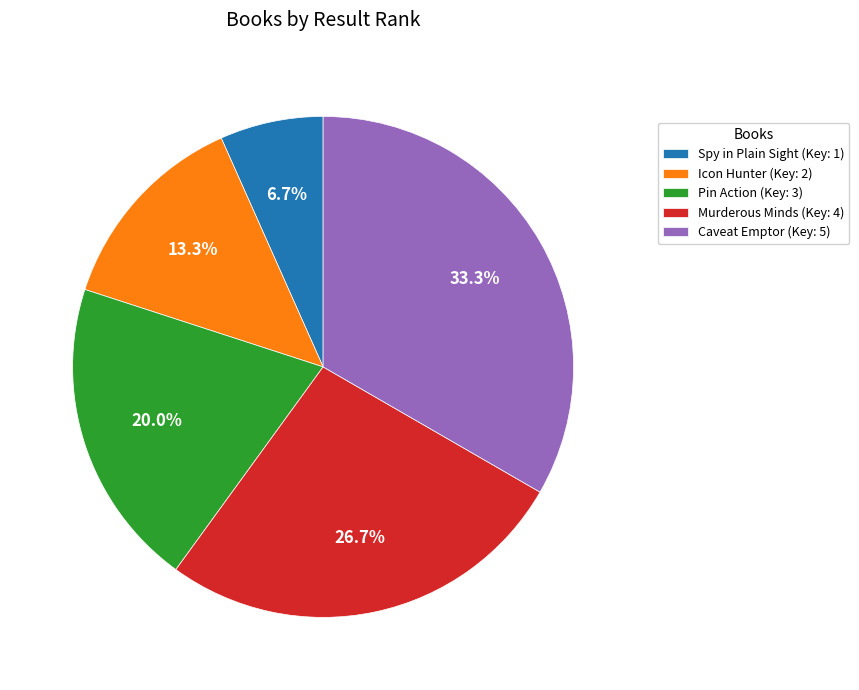

Is there any slice that represents more than half of the pie?

No